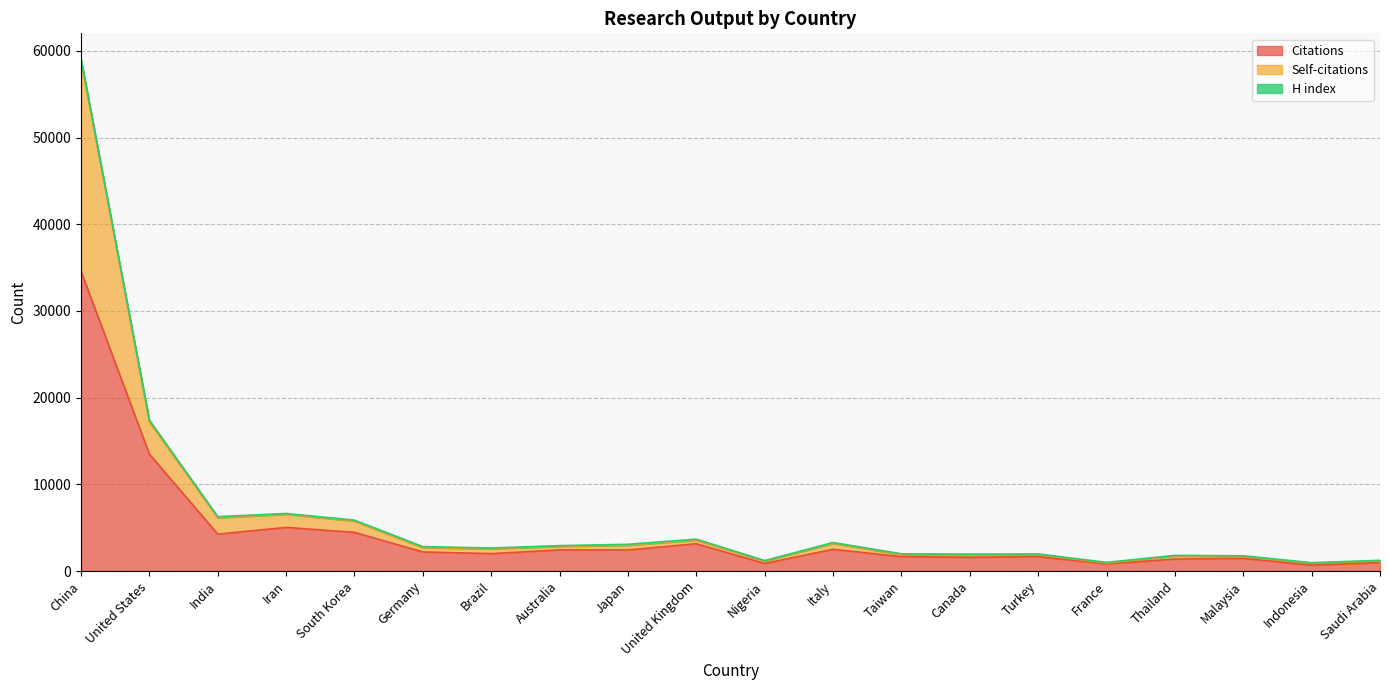

Is the value of Citations at Nigeria greater than the value of Self-citations at Iran?

No